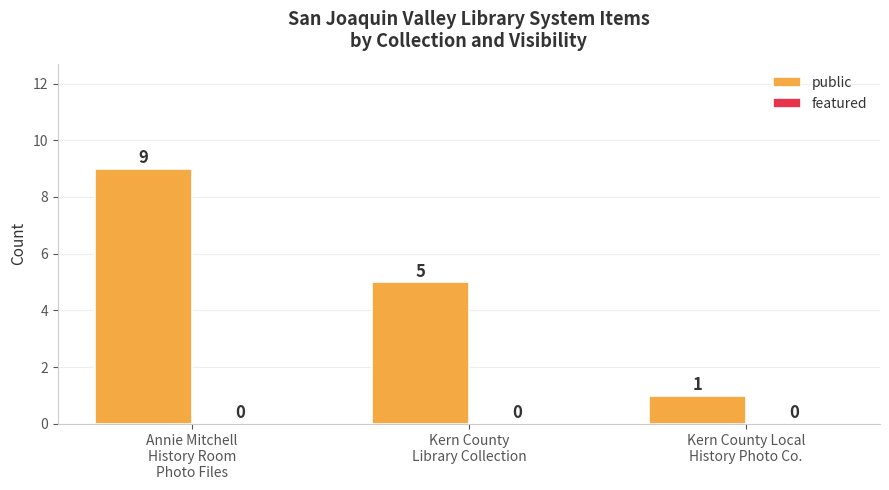

What is the label of the 3rd bar from the left?

Kern County Local
History Photo Co.